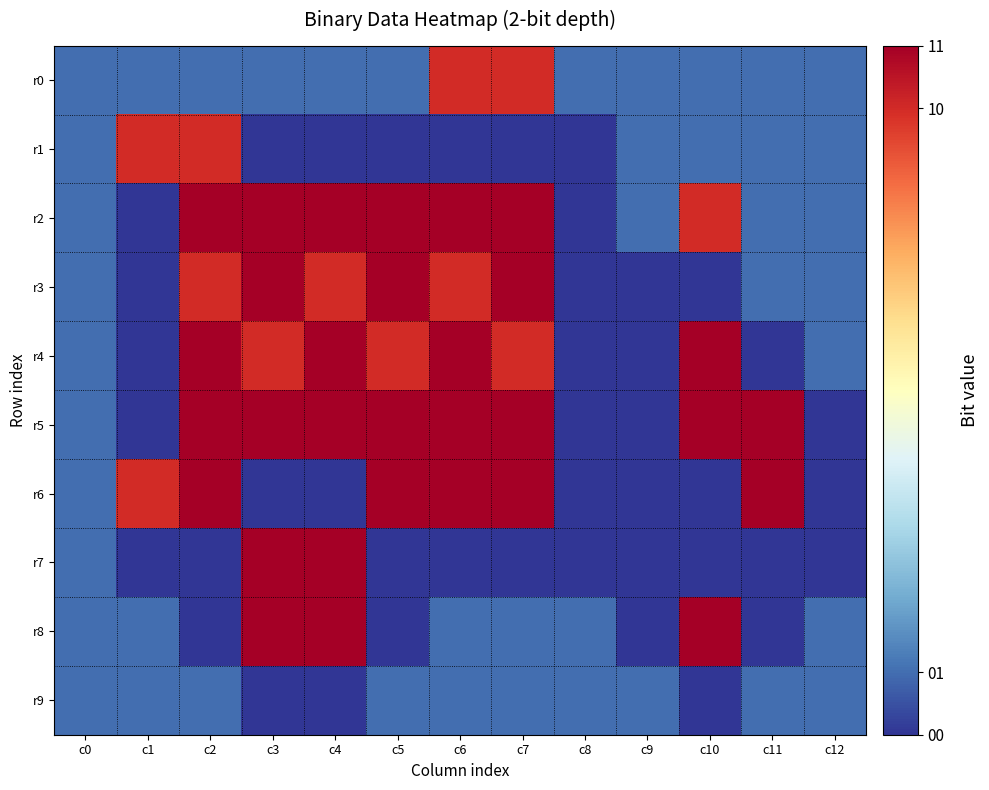

How many distinct data groups are displayed?

10